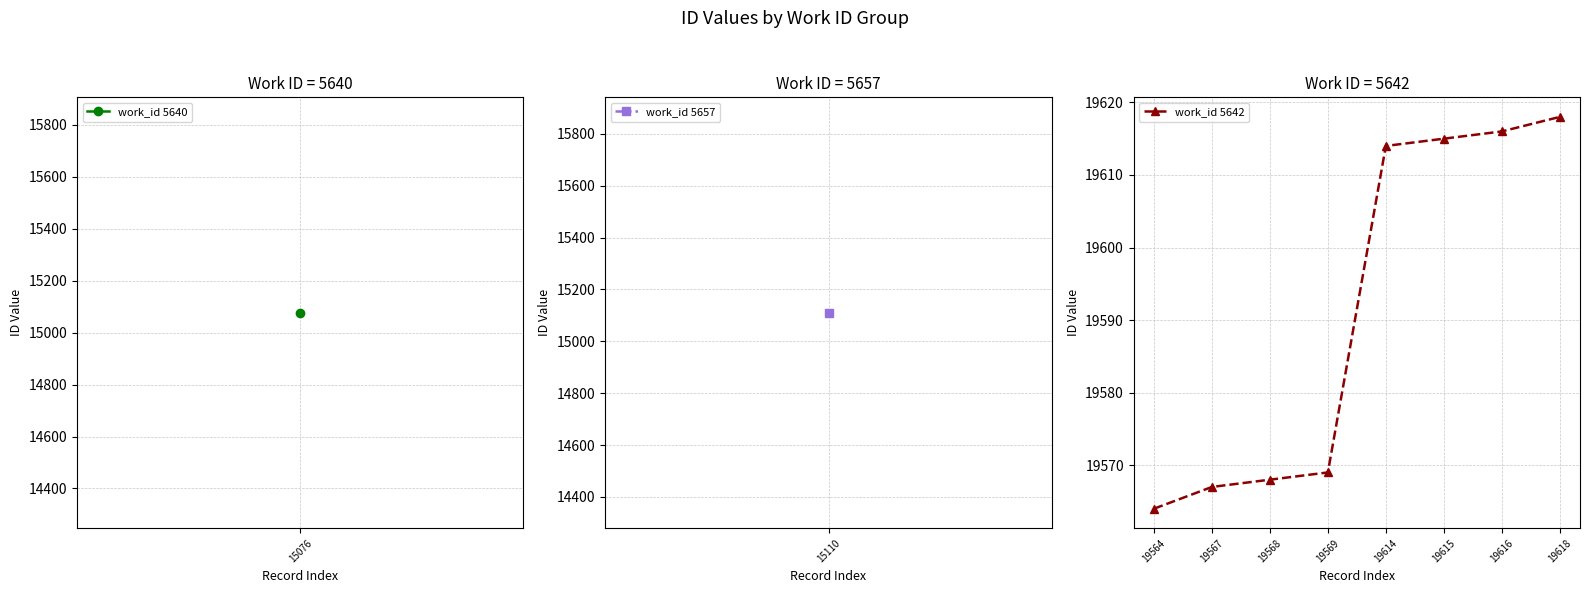

Which label corresponds to the largest value in the chart?

19618